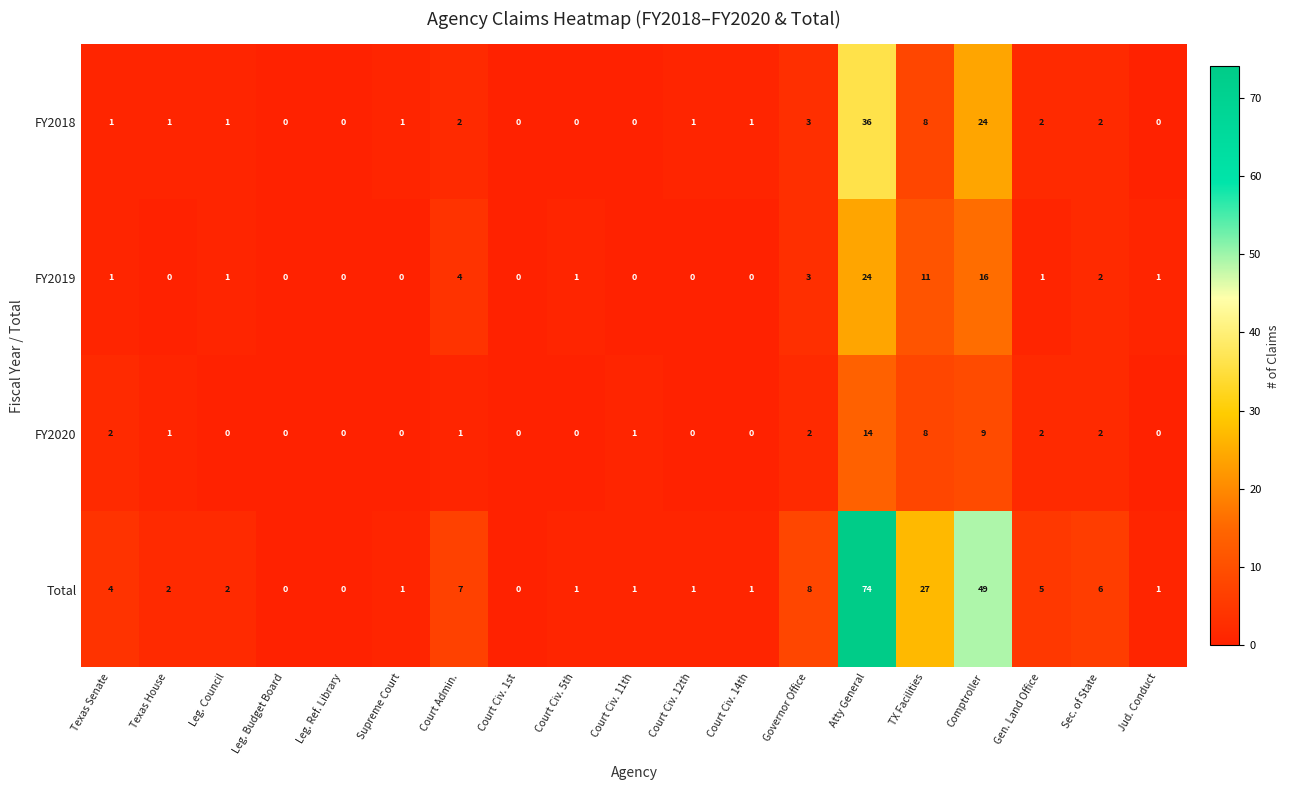

The value of FY2019 at Court Civ. 14th is 0. True or false?

True